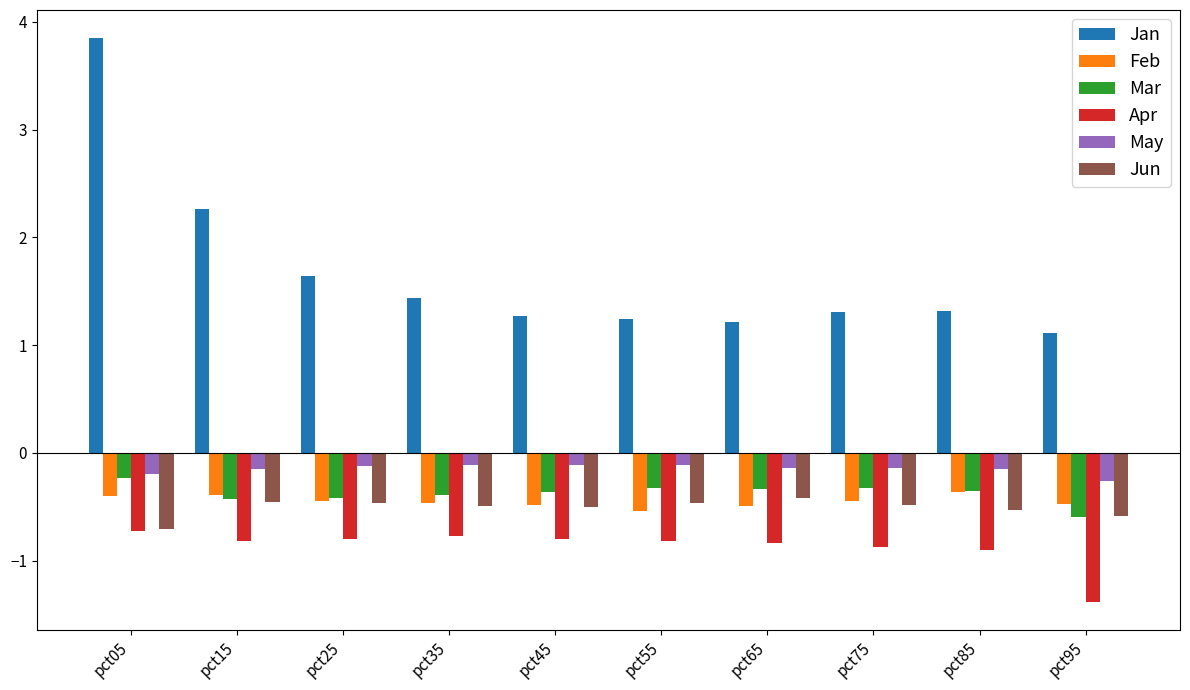

What is the sum of all Apr values?

-8.7